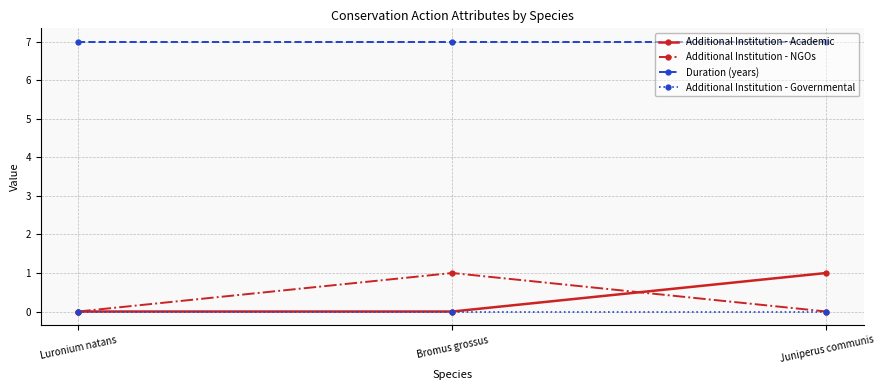

Which series has the largest total across all categories?

Duration (years)